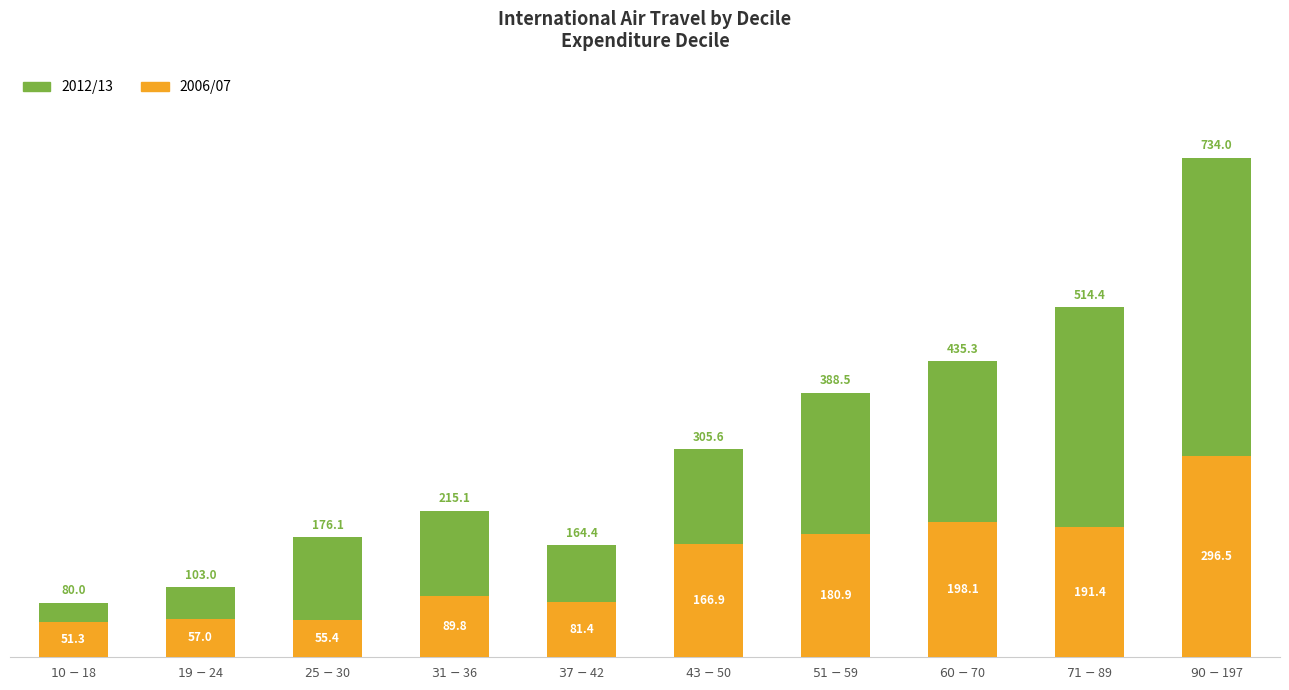

How many distinct data groups are displayed?

2